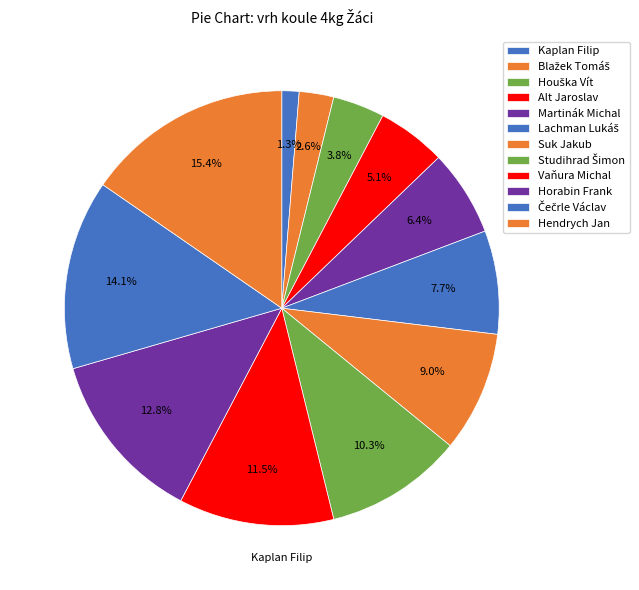

Does Vaňura Michal account for over 50% of the chart?

No